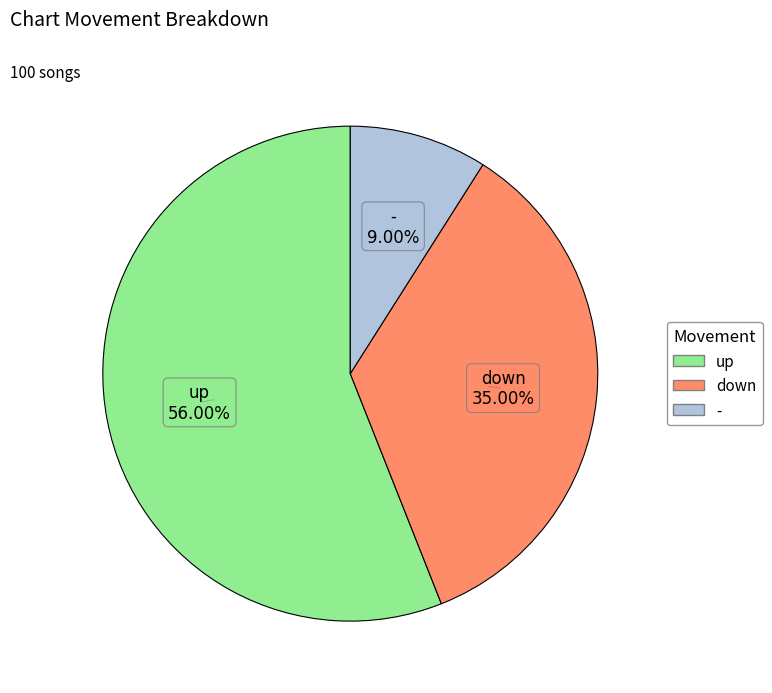

Is the sum of down and up greater than half?

Yes